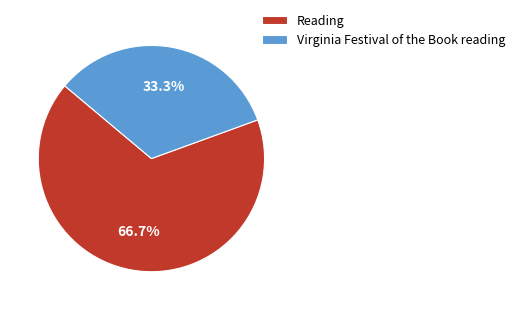

What percentage is NOT represented by Reading?

33.3%